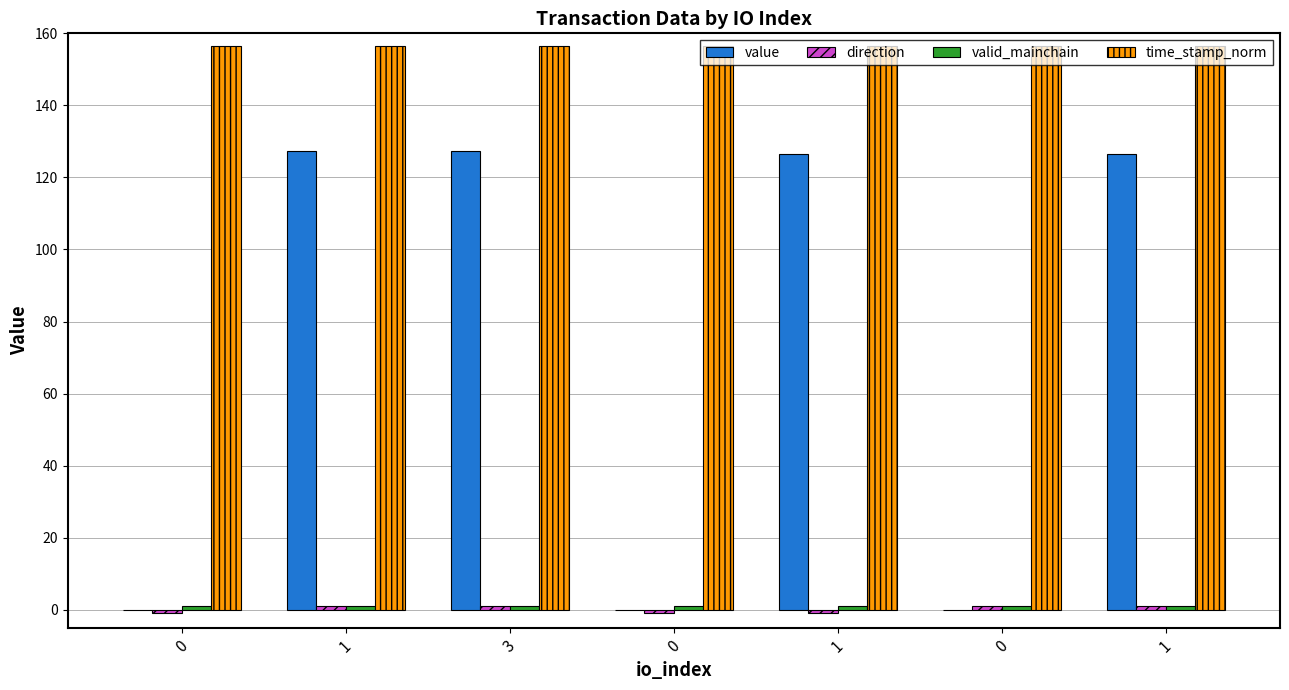

Does the chart contain stacked bars?

No